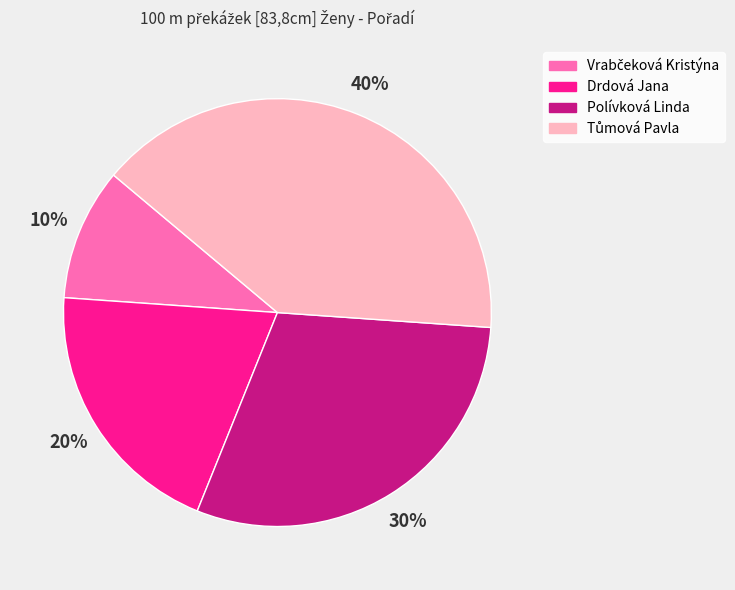

Between Drdová Jana and Polívková Linda, which is larger?

Polívková Linda